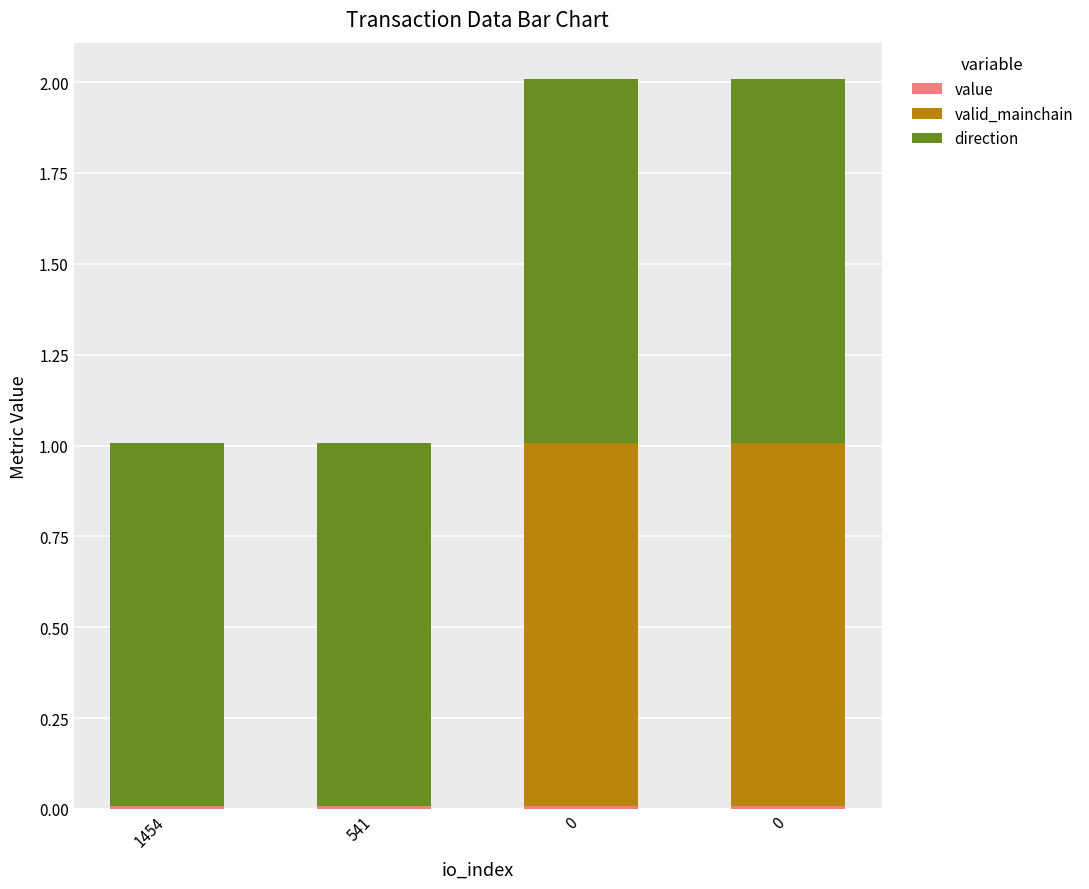

At how many categories does at least one series exceed 0?

4